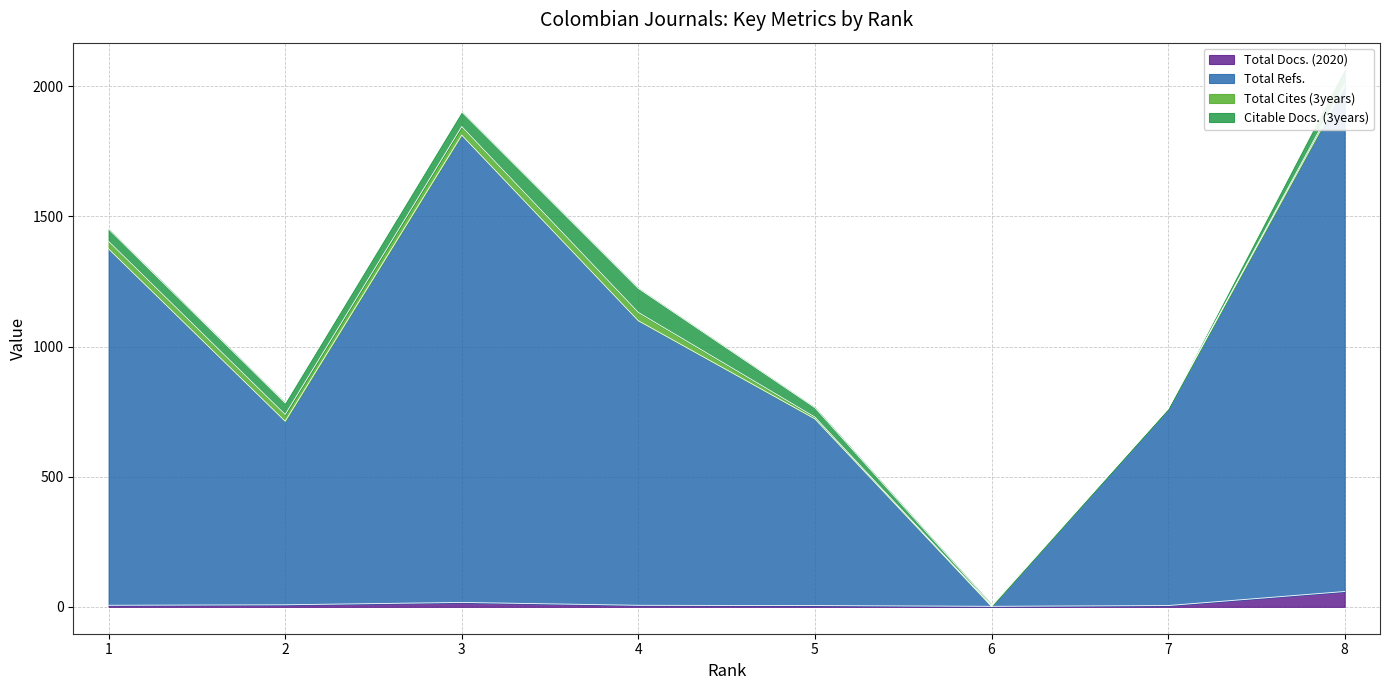

How many lines are shown in the chart?

2